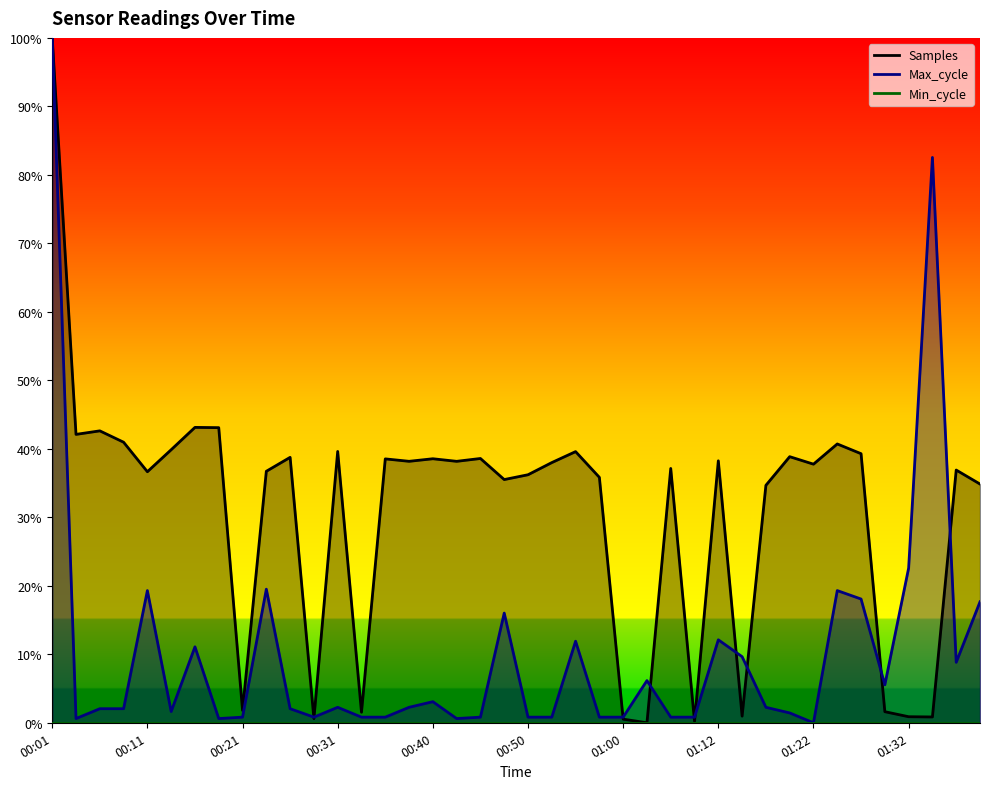

Reading left to right, transcribe all the data shown in this chart.

Samples: 100.0	42.1	42.6	41.0	36.7	39.9	43.1	43.1	1.8	36.7	38.8	0.6	39.6	1.5	38.5	38.2	38.5	38.2	38.6	35.5	36.2	38.0	39.6	35.8	0.5	0.0	37.1	0.2	38.2	1.0	34.7	38.9	37.8	40.7	39.3	1.6	0.9	0.8	36.9	34.9
Max_cycle: 100.0	0.6	2.1	2.1	19.3	1.6	11.1	0.6	0.8	19.5	2.1	0.8	2.3	0.8	0.8	2.3	3.1	0.6	0.8	16.0	0.8	0.8	11.9	0.8	0.8	6.2	0.8	0.8	12.1	9.7	2.3	1.4	0.0	19.3	18.1	5.5	22.6	82.5	8.8	17.7